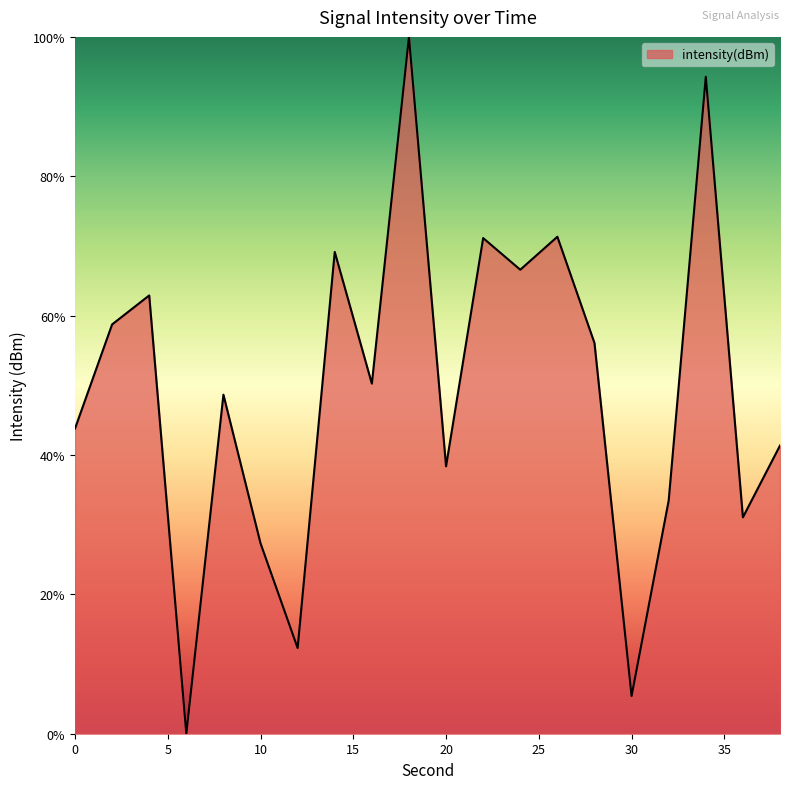

What is the maximum value shown in the chart?

100.0